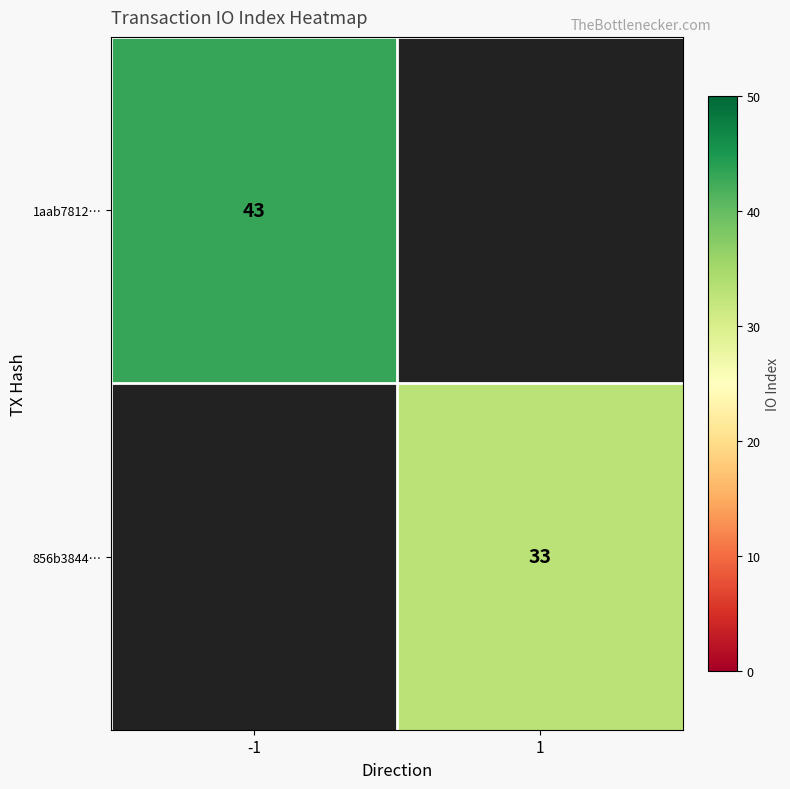

The 1aab7812… series shows 43 at -1. True or false?

True